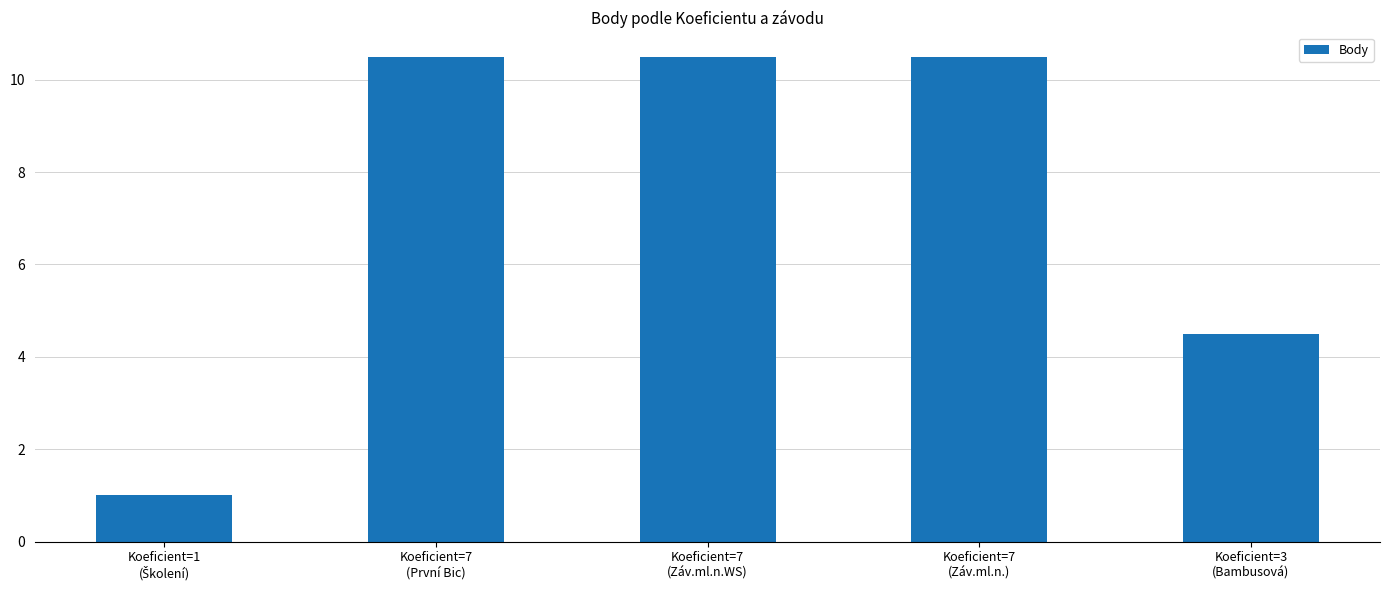

What is the value of the 4th bar from the left?

10.5